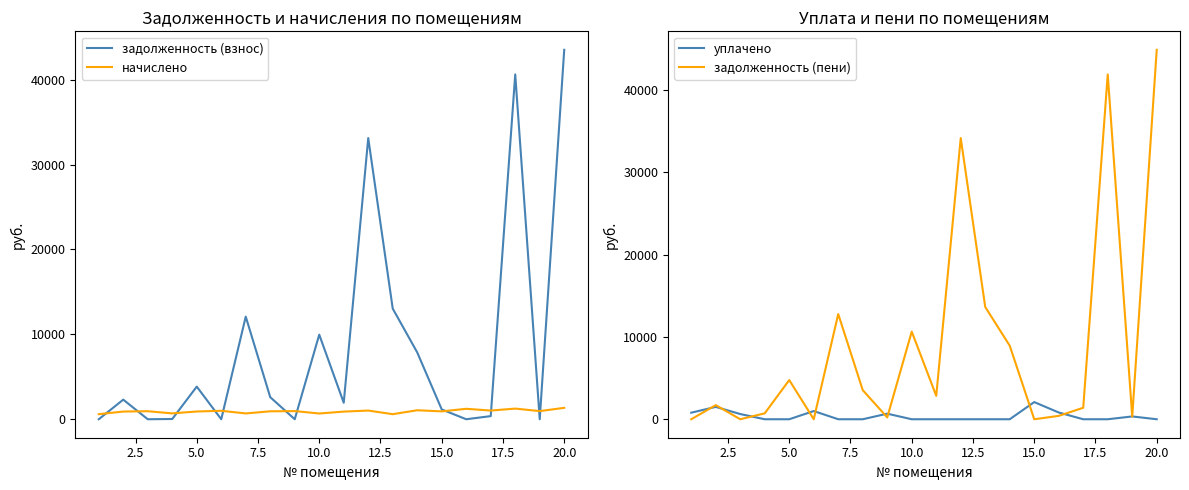

What is the value of the задолженность (взнос) point at the 16th from the left?

0.1